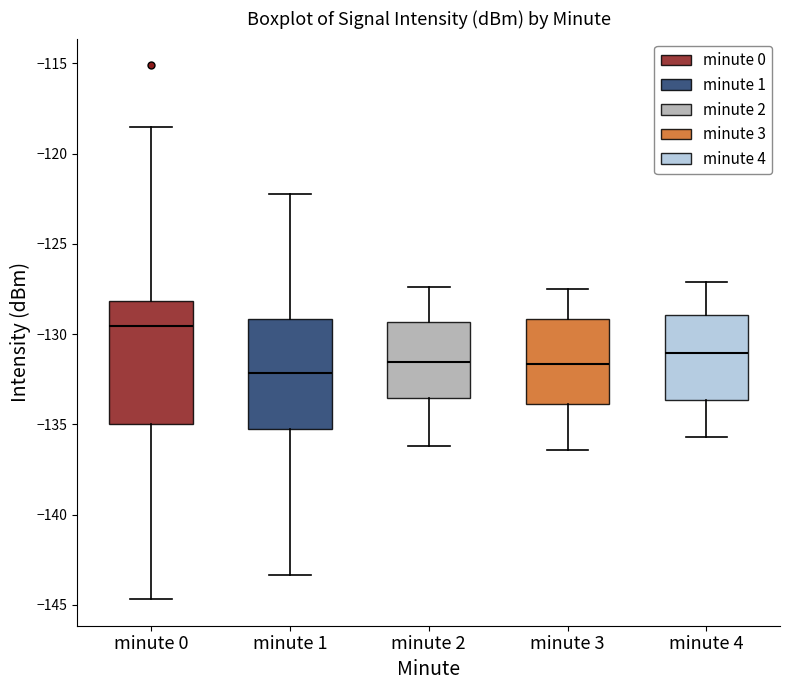

Reading left to right, transcribe this box plot: for each box, give where its median line is, the range the box spans, and where its two whiskers end, as read against the y-axis. The values are not printed on the chart, so give them approximately, as read against the axis.

minute 0: median -129.5, box -135.0 to -128.0, whiskers -144.5 to -118.5
minute 1: median -132.0, box -135.0 to -129.0, whiskers -143.5 to -122.0
minute 2: median -131.5, box -133.5 to -129.5, whiskers -136.0 to -127.5
minute 3: median -131.5, box -134.0 to -129.0, whiskers -136.5 to -127.5
minute 4: median -131.0, box -133.5 to -129.0, whiskers -135.5 to -127.0